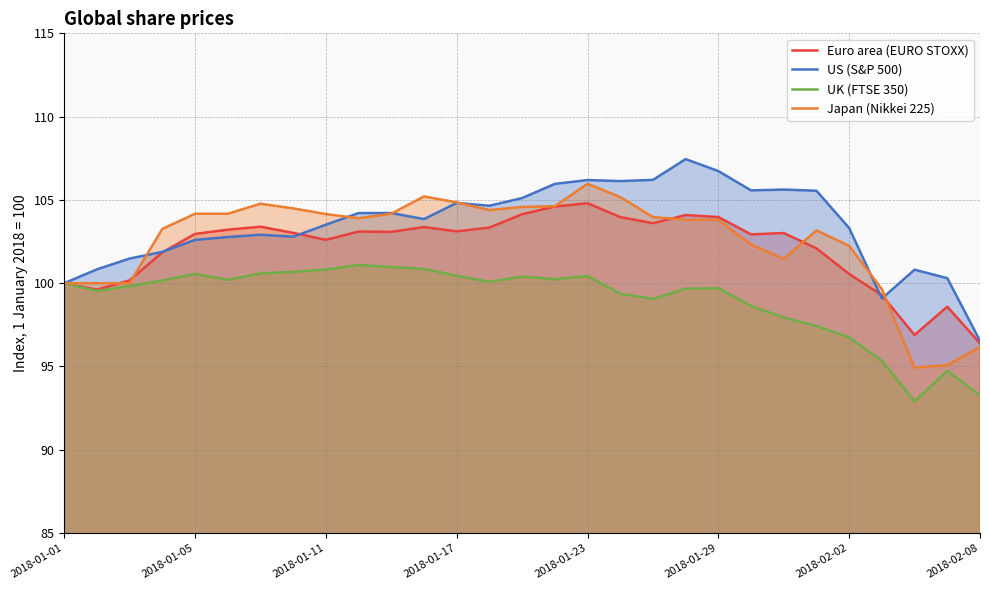

What is the minimum value shown in the chart?

92.9